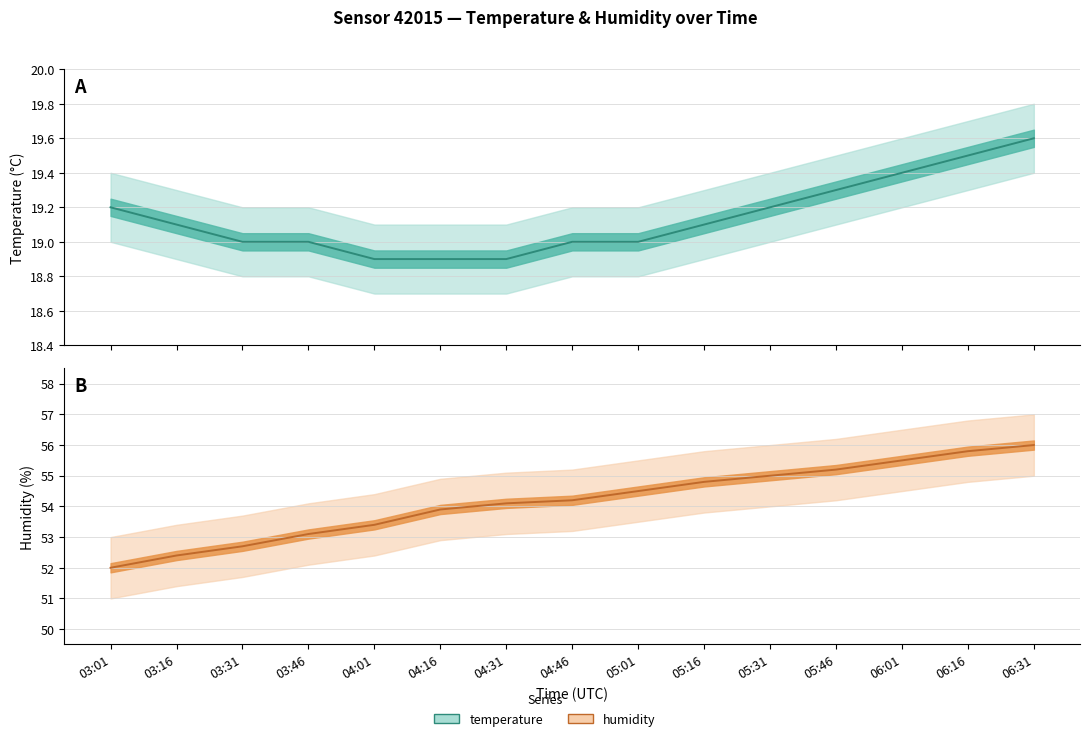

What is the sum of all temperature_upper values?

290.1